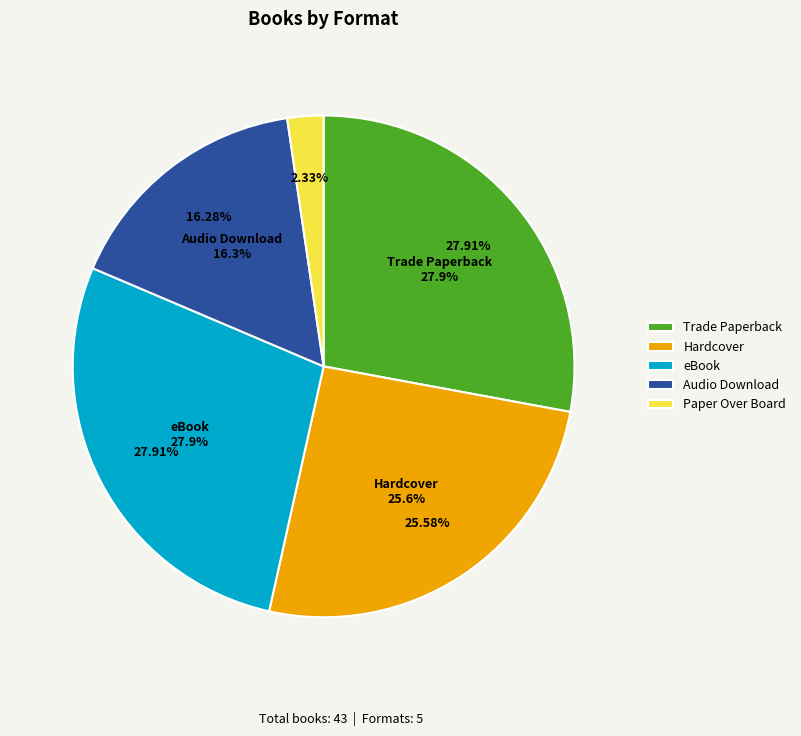

To the nearest percent, what is the average slice percentage?

20%